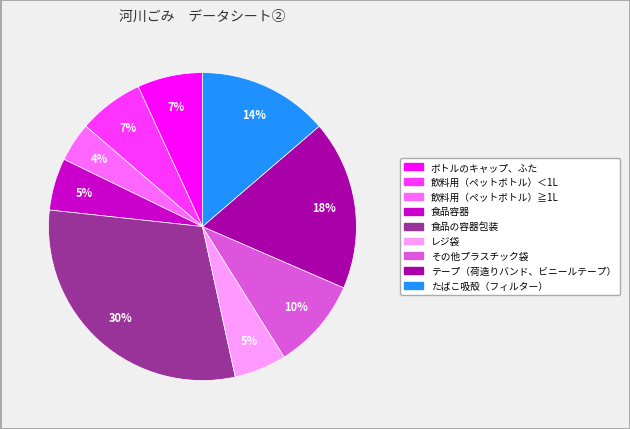

To the nearest percent, what is the average slice percentage?

11%